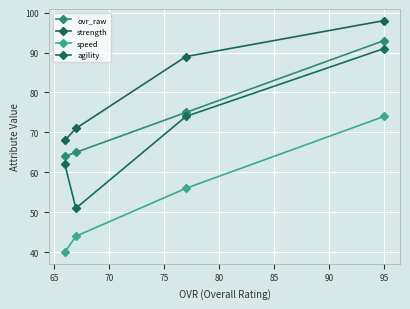

At how many categories does at least one series exceed 53?

4